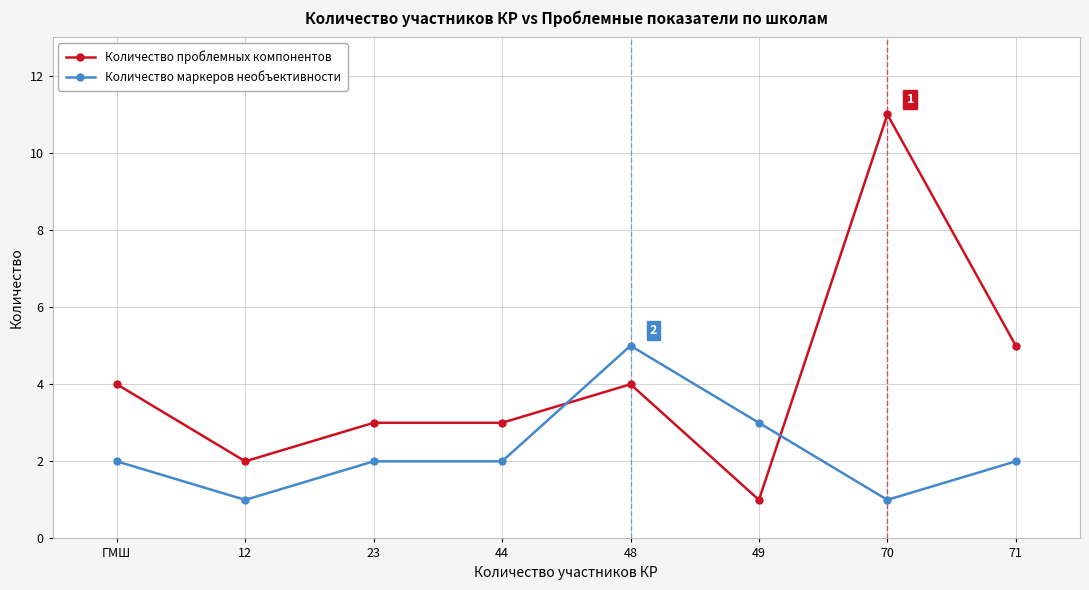

Reading left to right, transcribe all the data shown in this chart.

Количество проблемных компонентов: ГМШ=4	12=2	23=3	44=3	48=4	49=1	70=11	71=5
Количество маркеров необъективности: ГМШ=2	12=1	23=2	44=2	48=5	49=3	70=1	71=2